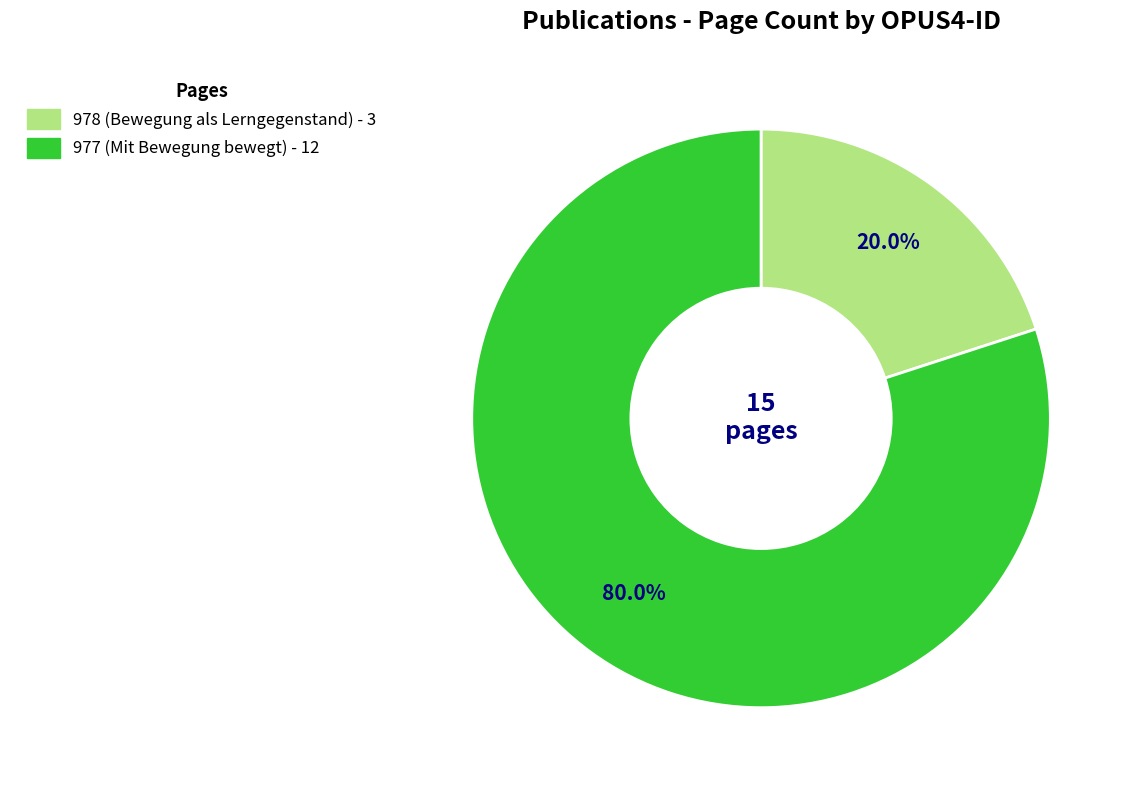

Which has a higher value, 978 or 977?

977